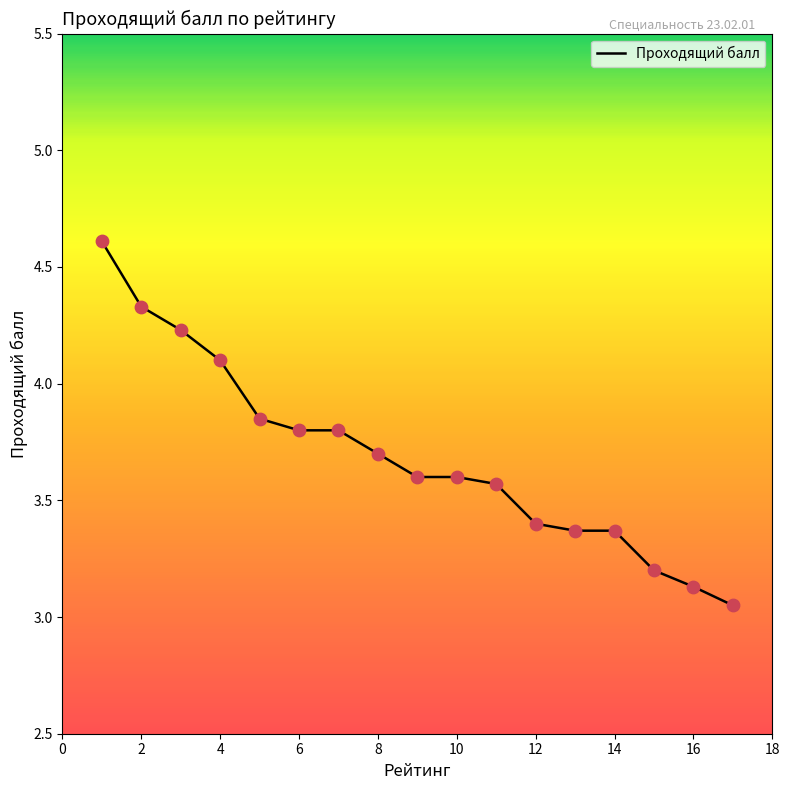

What is the difference between the maximum and minimum values?

1.6